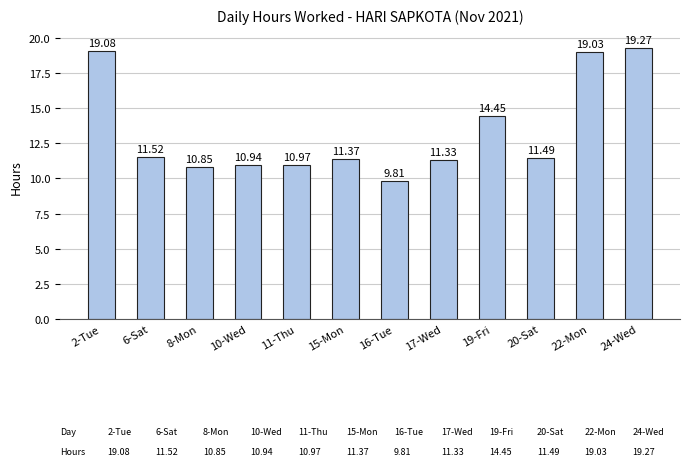

Rank the categories by value from lowest to highest.

16-Tue, 8-Mon, 10-Wed, 11-Thu, 17-Wed, 15-Mon, 20-Sat, 6-Sat, 19-Fri, 22-Mon, 2-Tue, 24-Wed